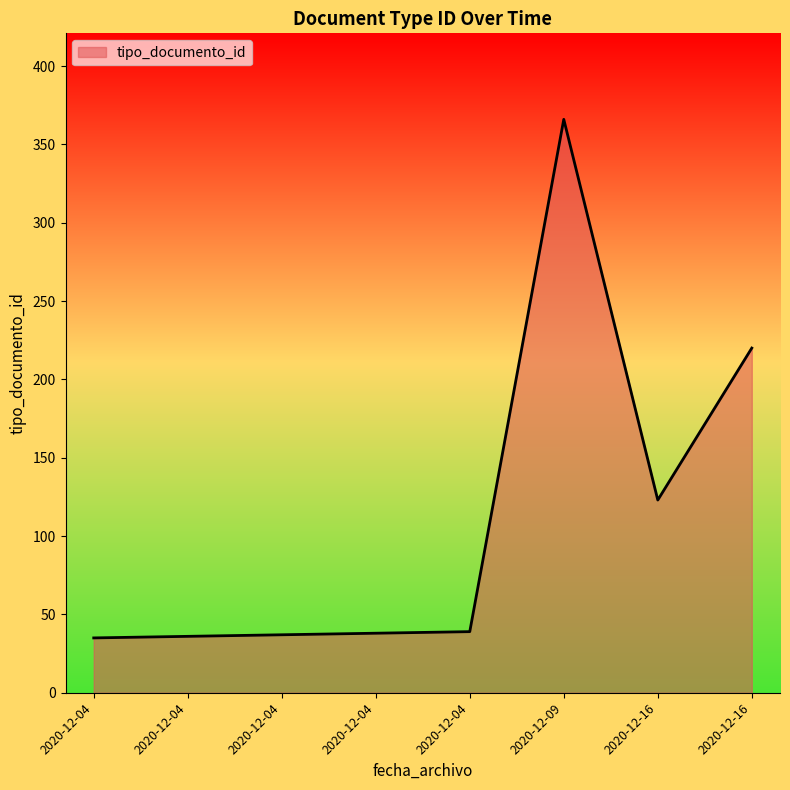

Count the number of data series in this chart.

1